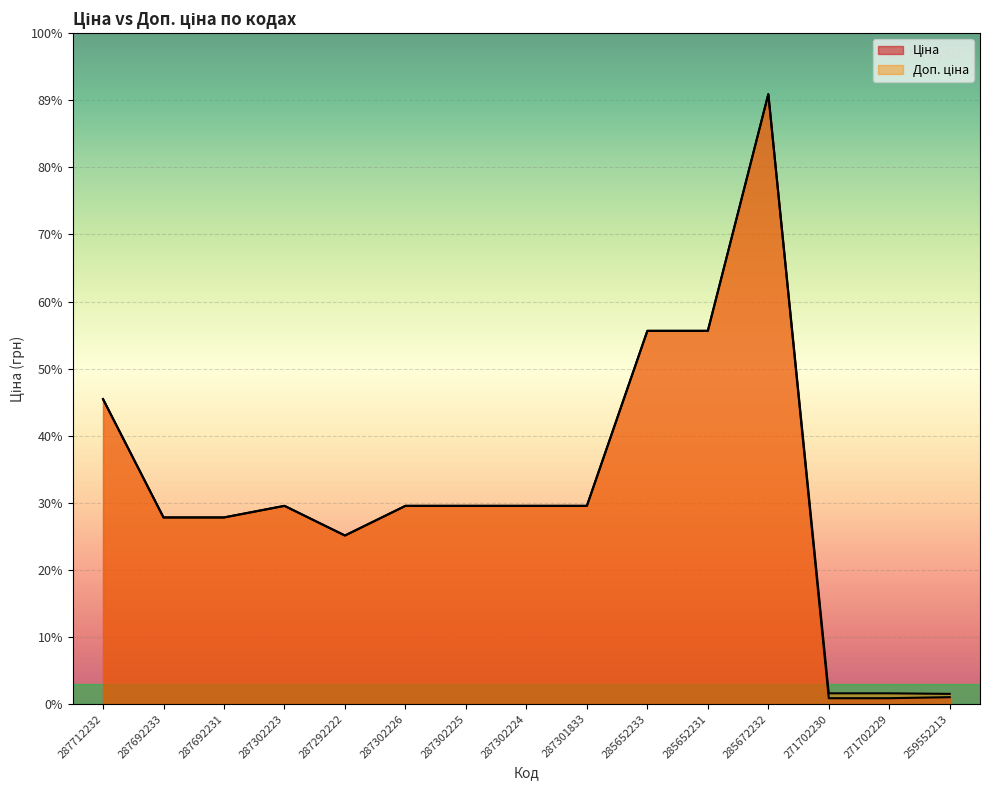

In Доп. ціна, how many points are higher than both neighbors (excluding endpoints)?

2